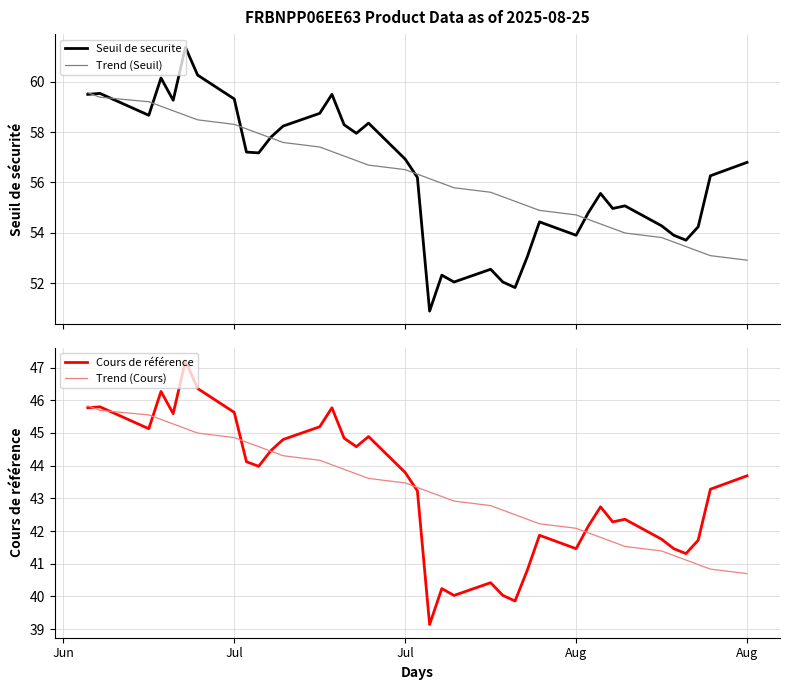

What is the maximum value for Seuil de securite?

61.4